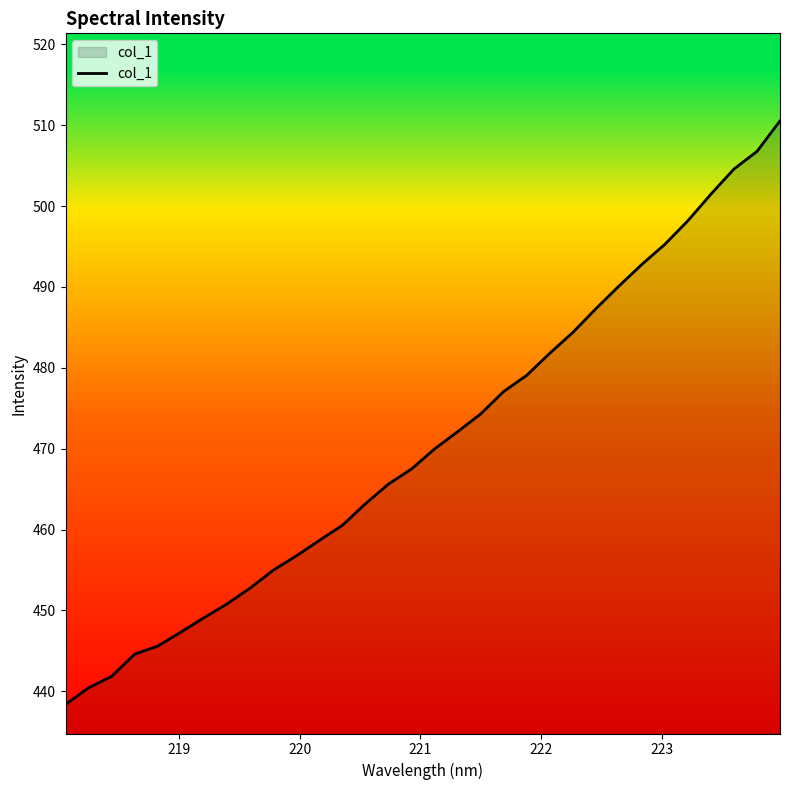

What is the smallest value displayed?

438.4